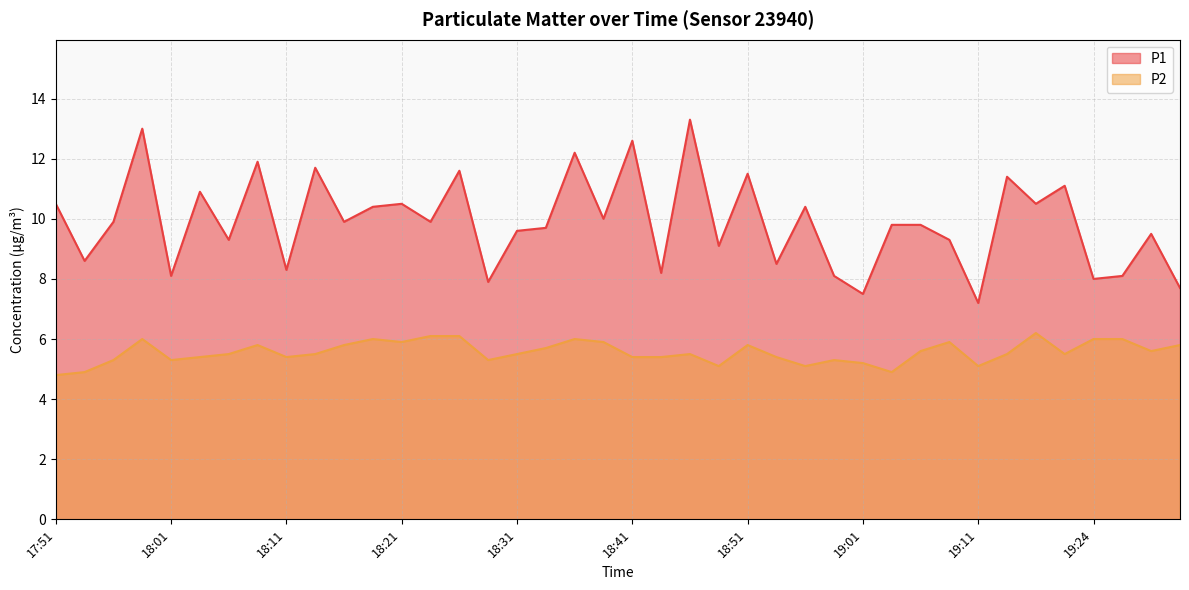

True or false: P1 and P2 intersect in this chart.

False